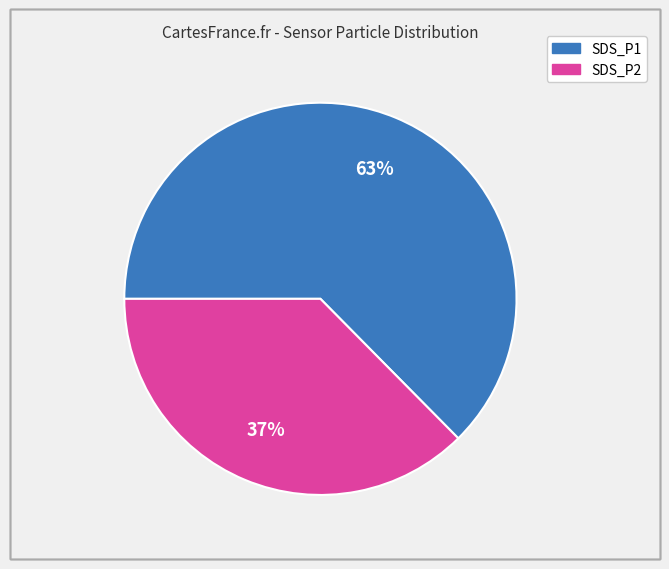

Between SDS_P1 and SDS_P2, which is larger?

SDS_P1